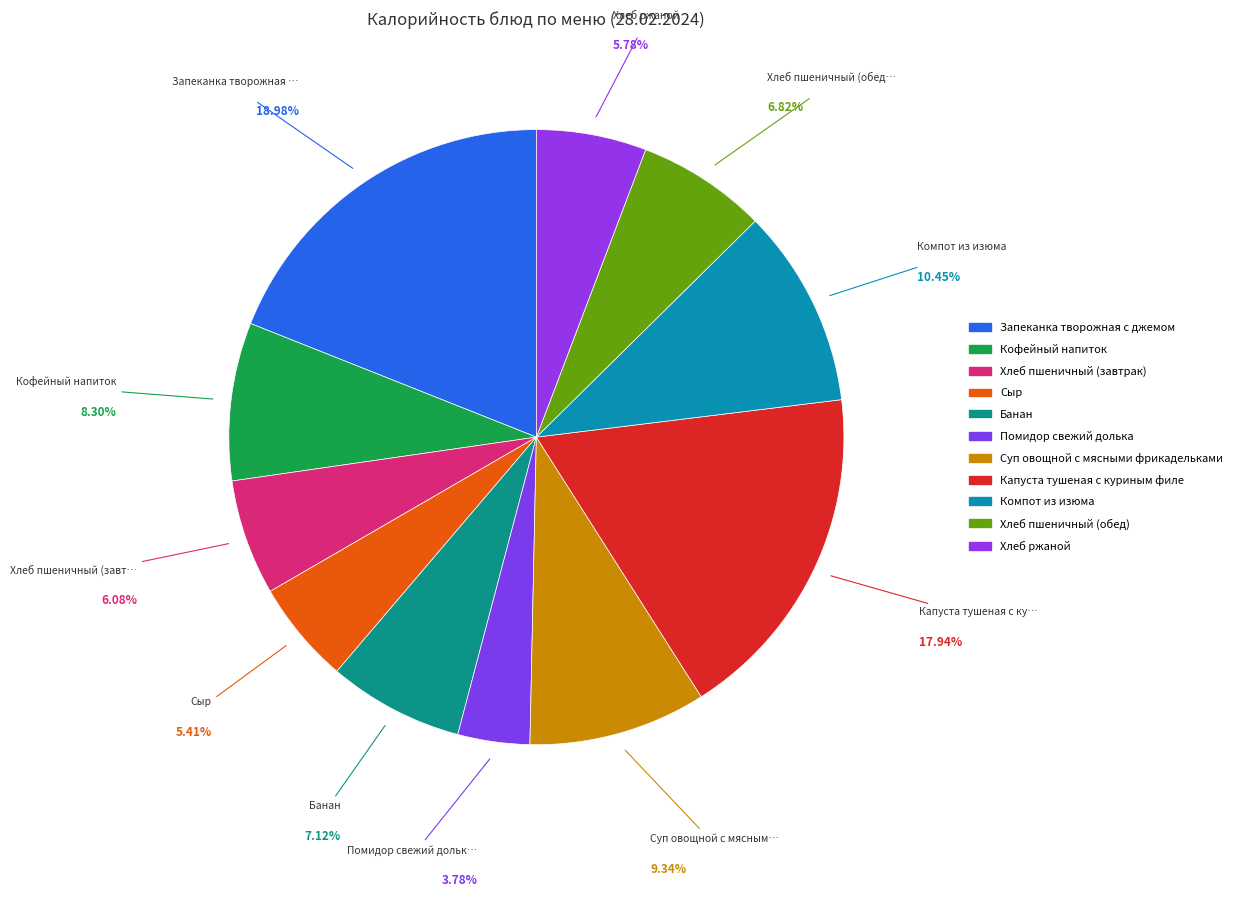

Between Запеканка творожная с джемом and Хлеб пшеничный (обед), which is larger?

Запеканка творожная с джемом